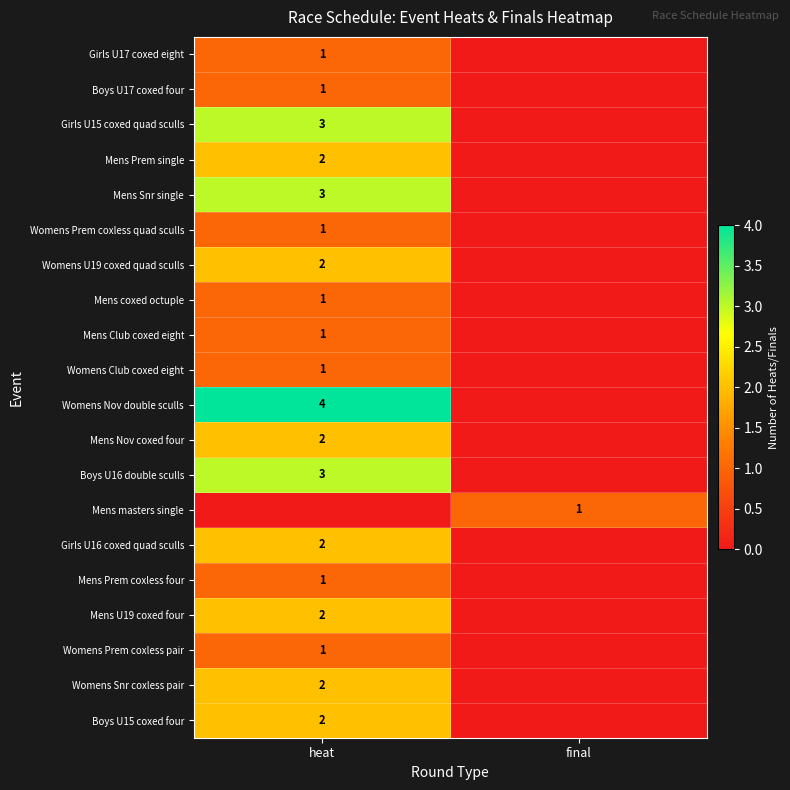

The Womens Prem coxless pair series shows 1 at heat. True or false?

True